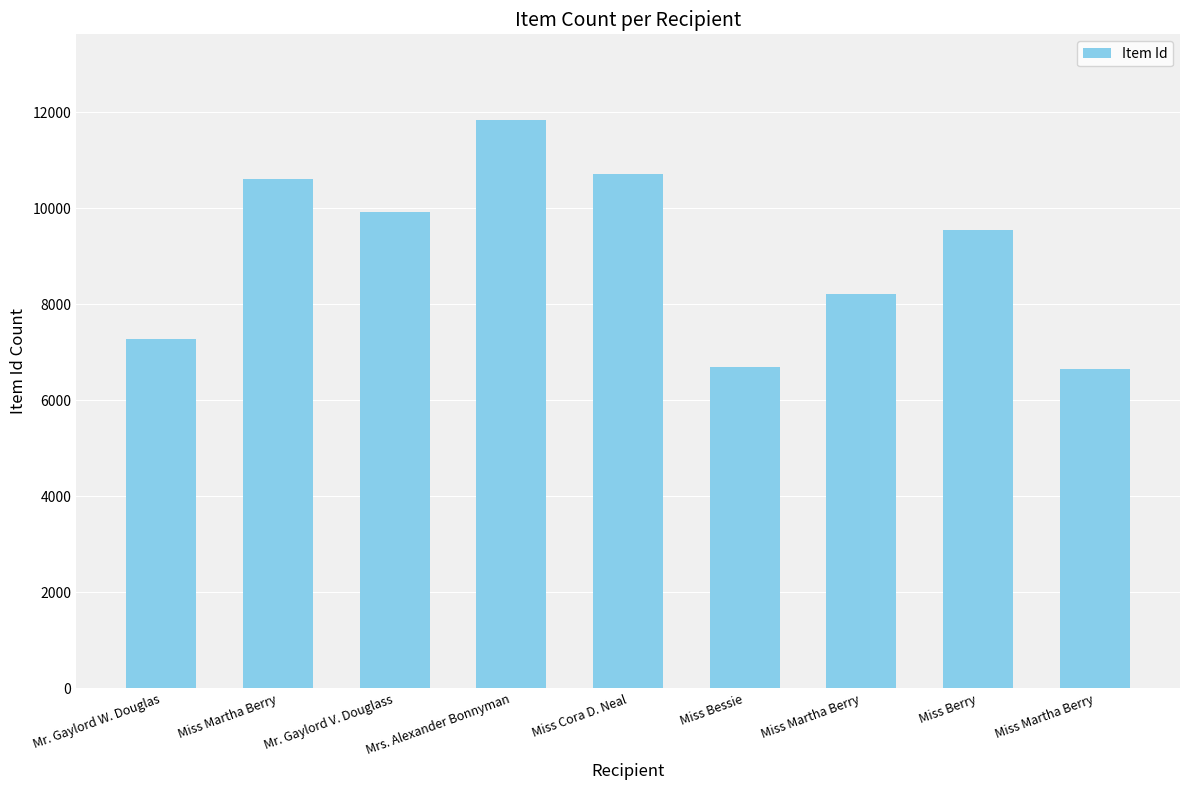

Does the chart contain any negative values?

No